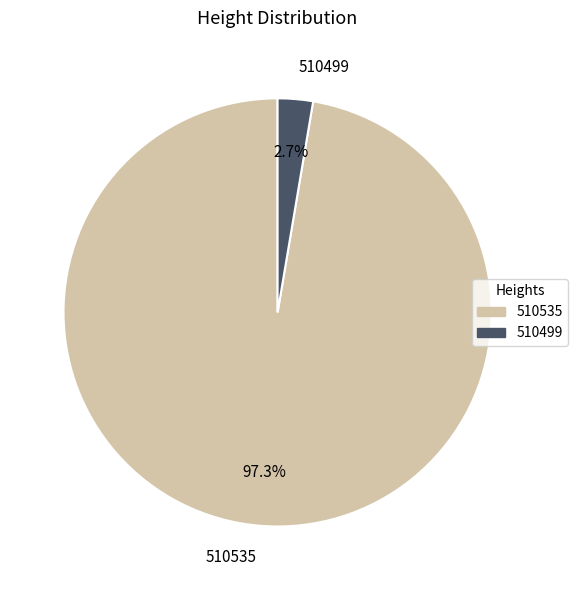

Which has a higher value, 510499 or 510535?

510535